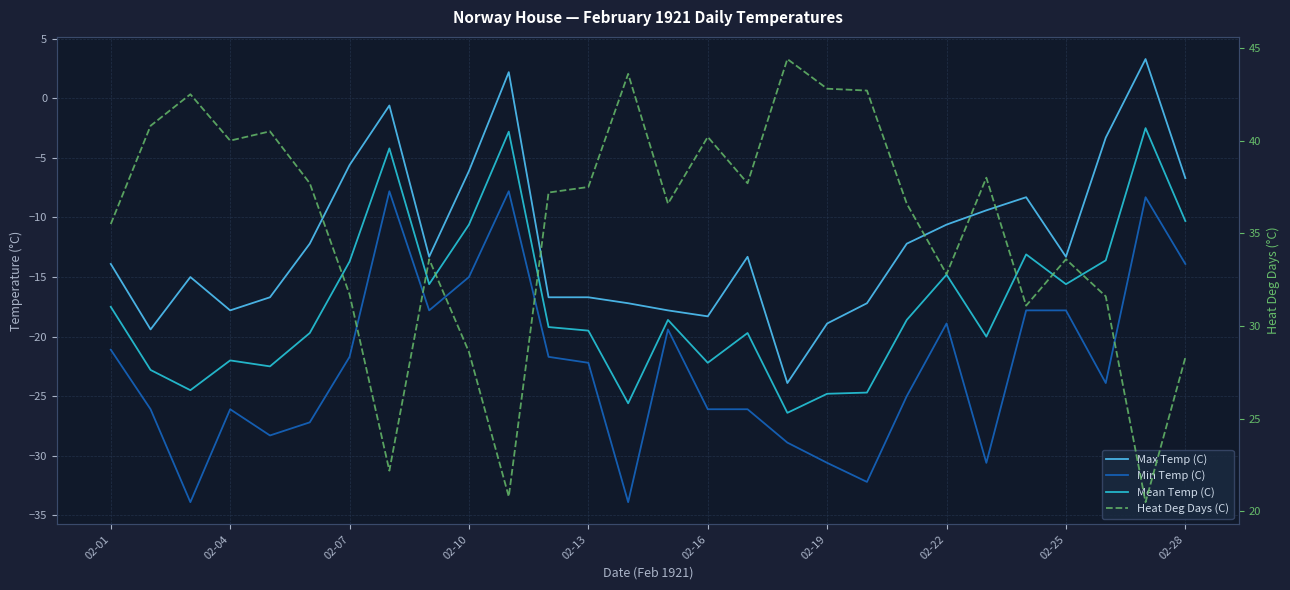

In Max Temp (C), how many points are lower than both neighbors (excluding endpoints)?

6